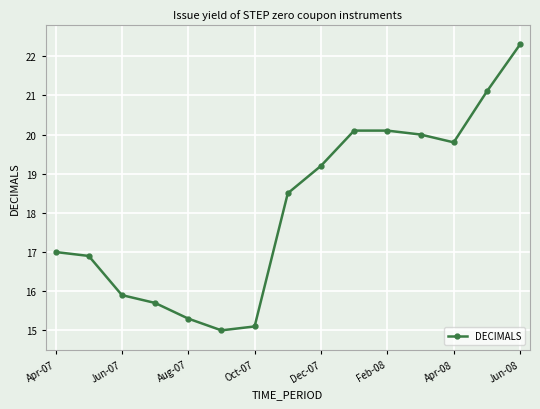

What is the sum of all values?

272.0